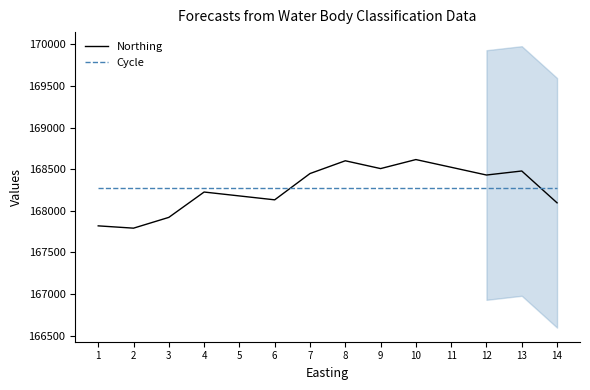

The value of Cycle at 4 is 271437.8. True or false?

False